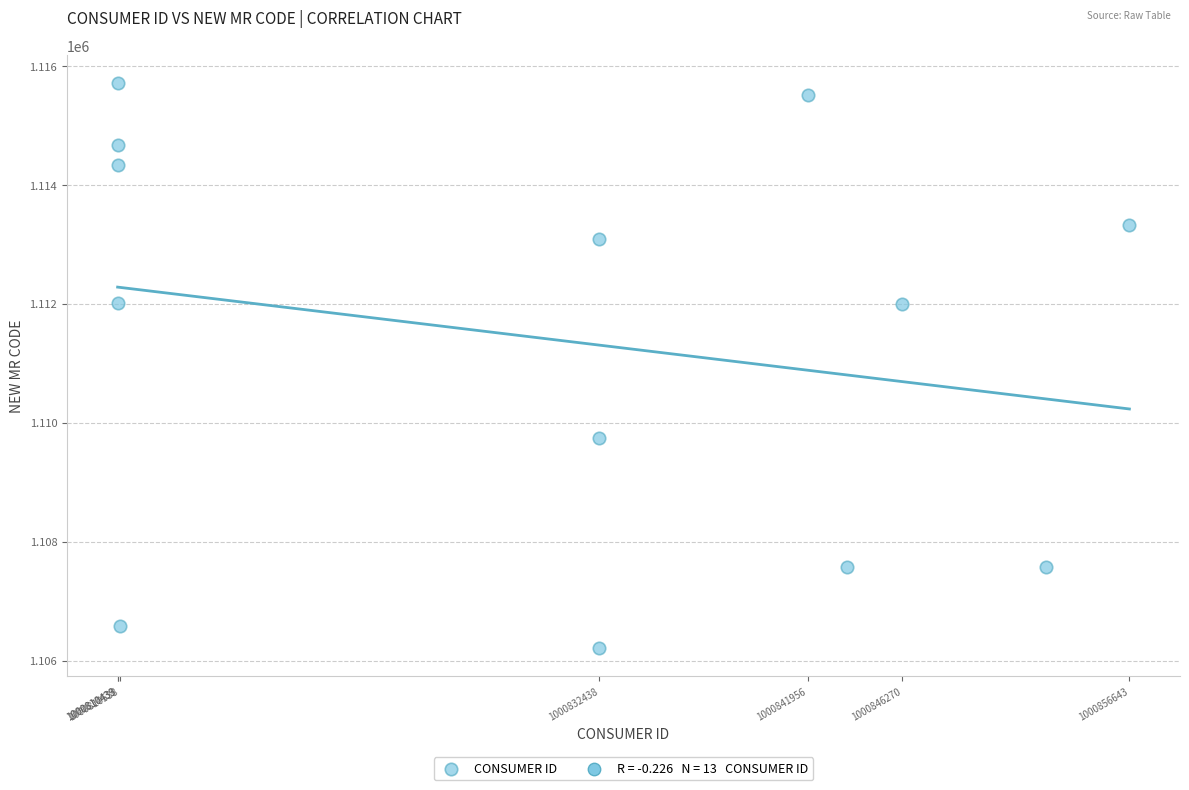

What is the range of X values (max minus min)?

46210.0